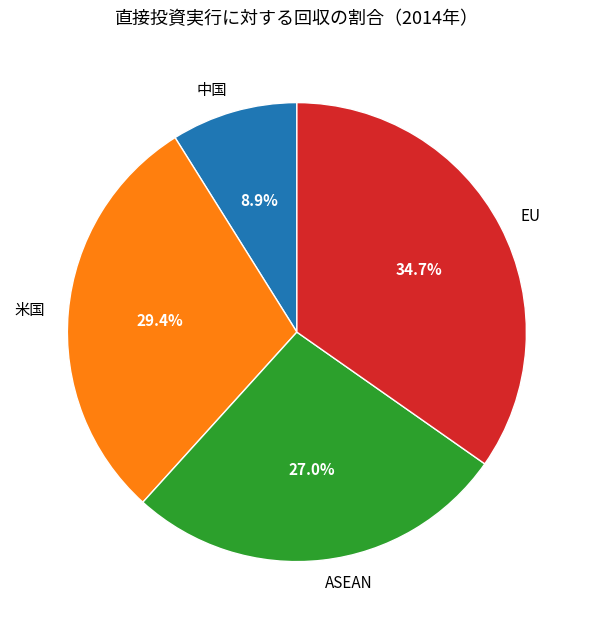

Count the number of slices in the pie.

4